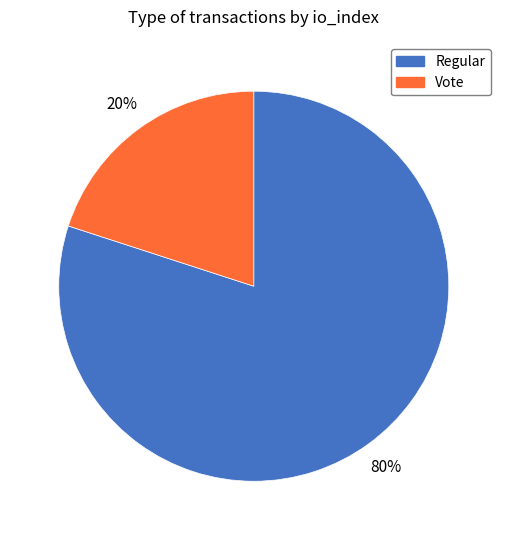

How many slices are in this pie chart?

2